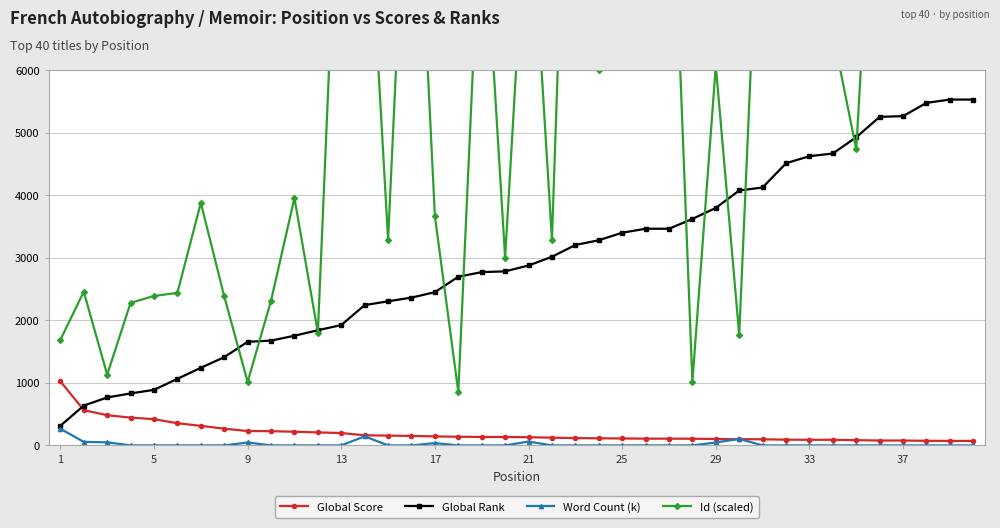

How many lines are shown in the chart?

4